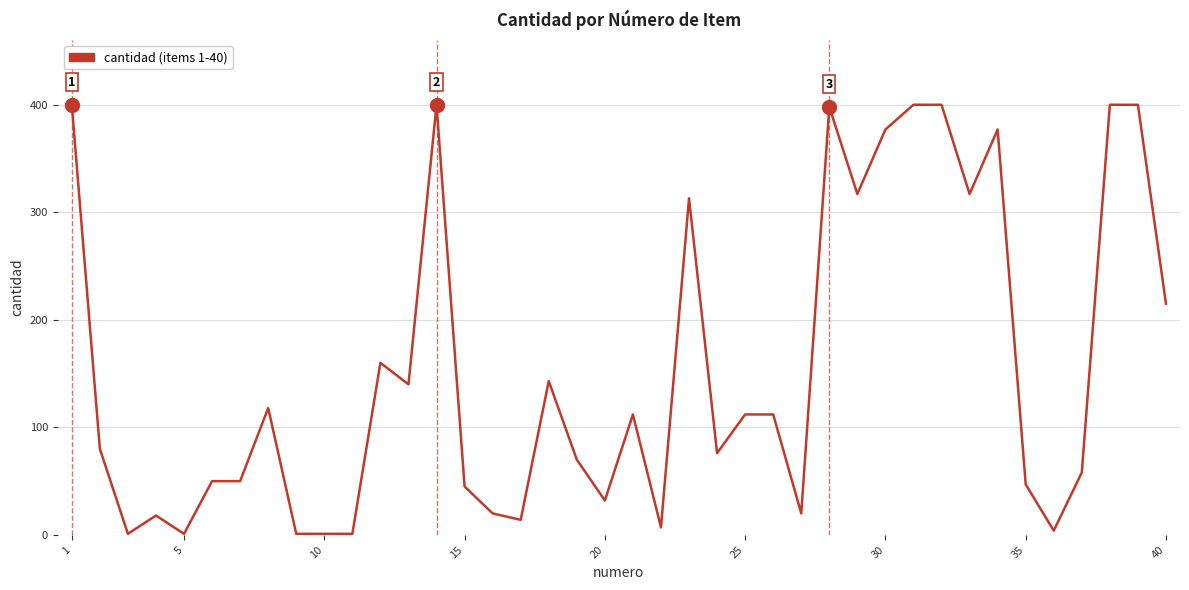

What is the difference between the maximum and minimum values?

399